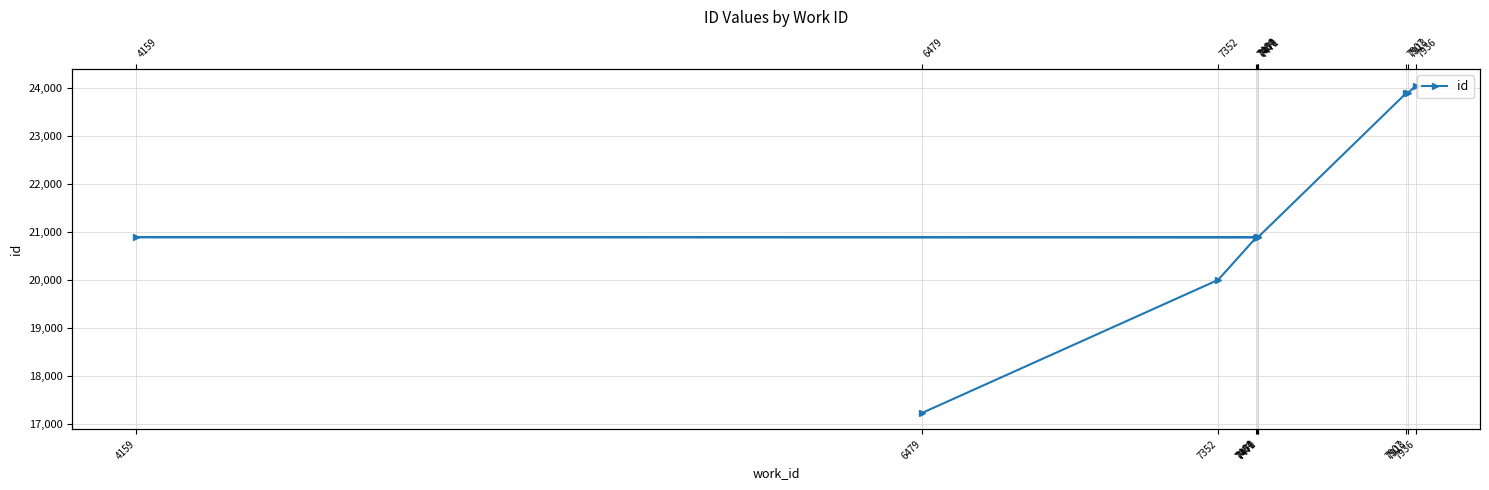

How many lines are shown in the chart?

1